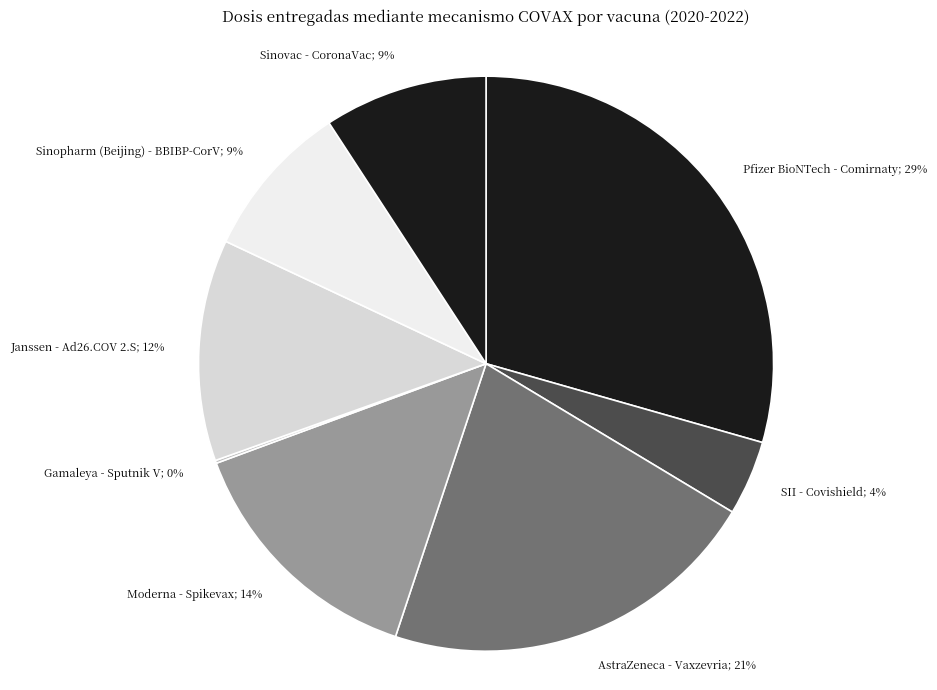

Is it true that Moderna - Spikevax; 14% is 9% of the pie?

False